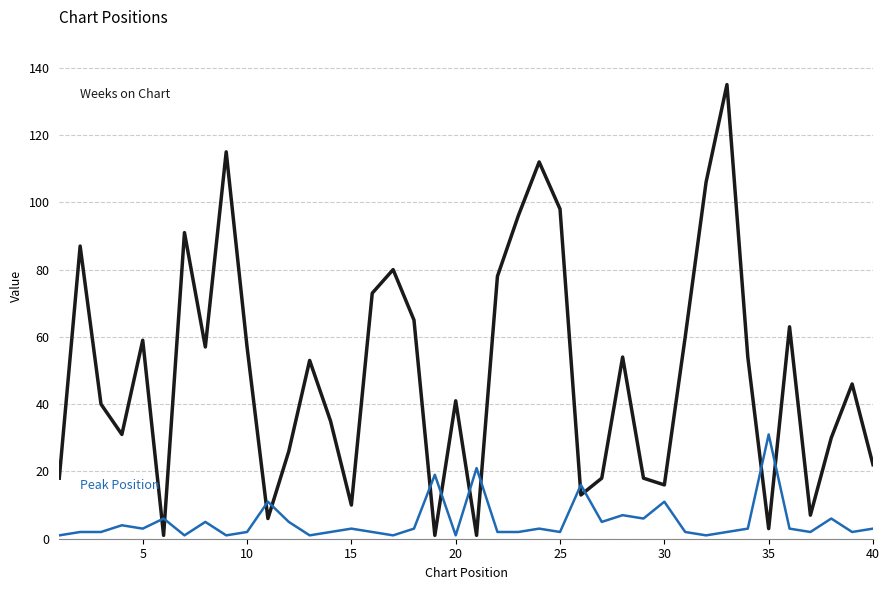

What is the greatest value displayed?

135